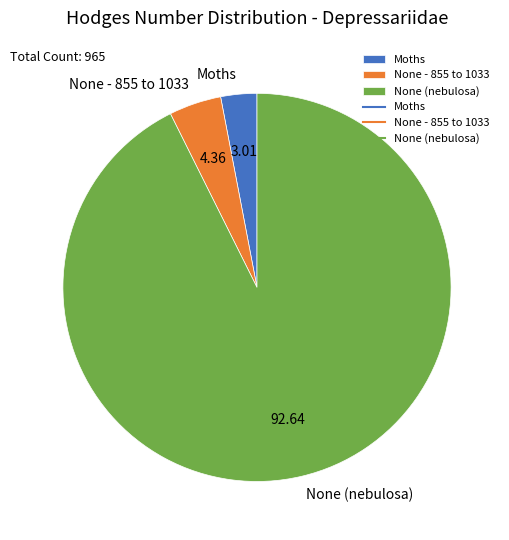

Which category has the biggest portion of the pie?

None (nebulosa)